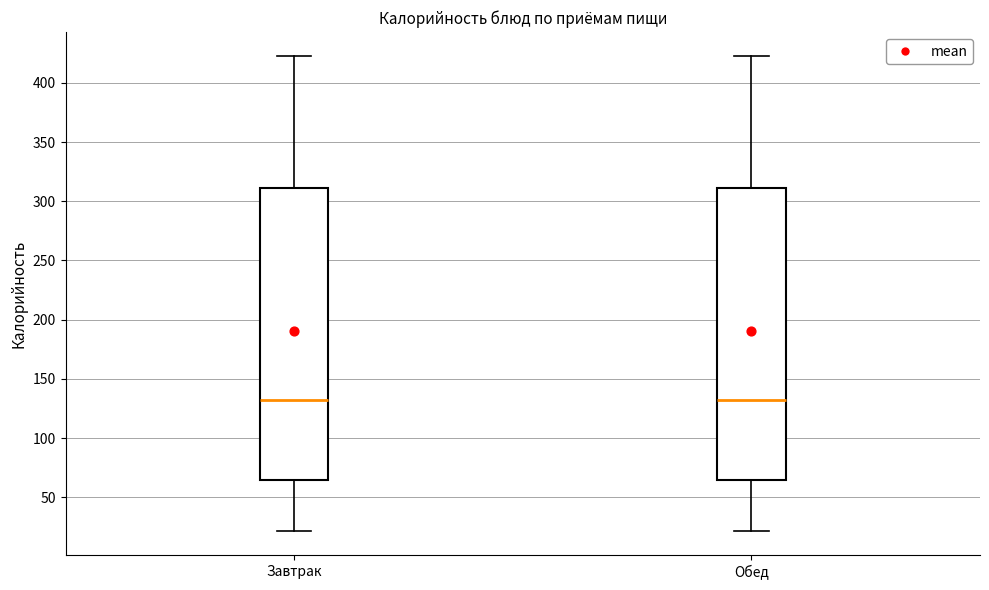

Where does the lower whisker of the box for Обед end on the y-axis? The values are not printed on the chart, so give them approximately, as read against the axis.

20